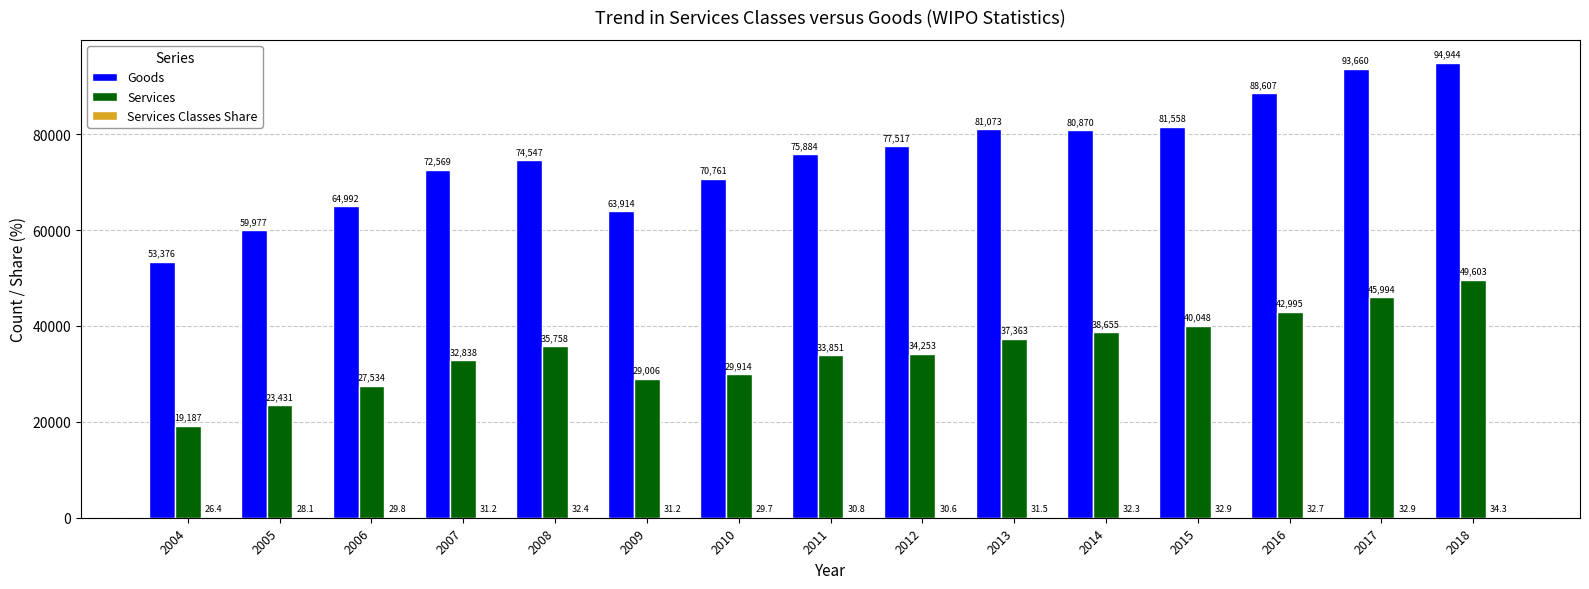

Which label corresponds to the largest value in the chart?

2018